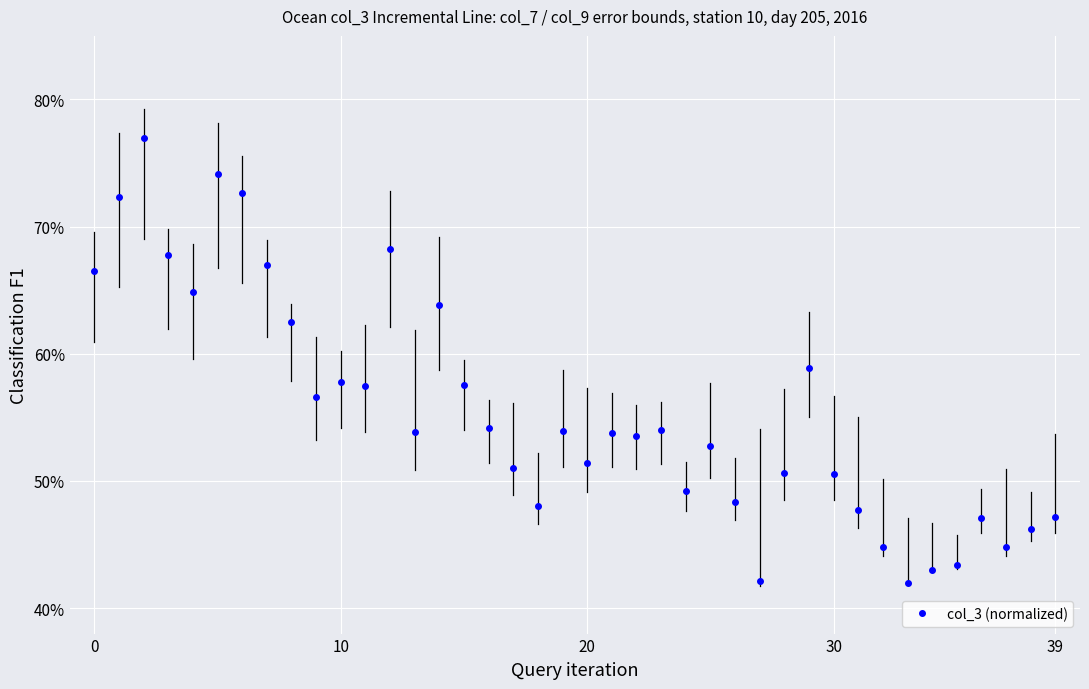

What is the label of the 19th point from the left?

18